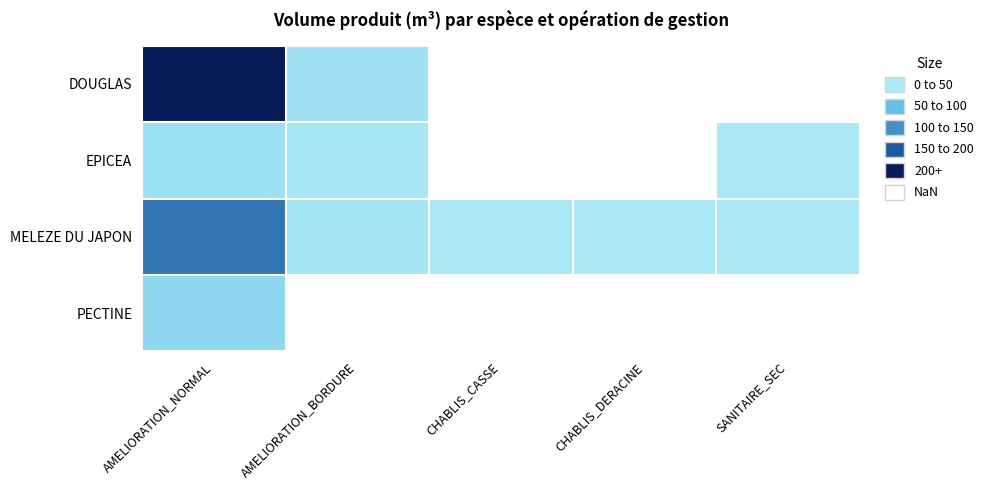

How many distinct data groups are displayed?

4